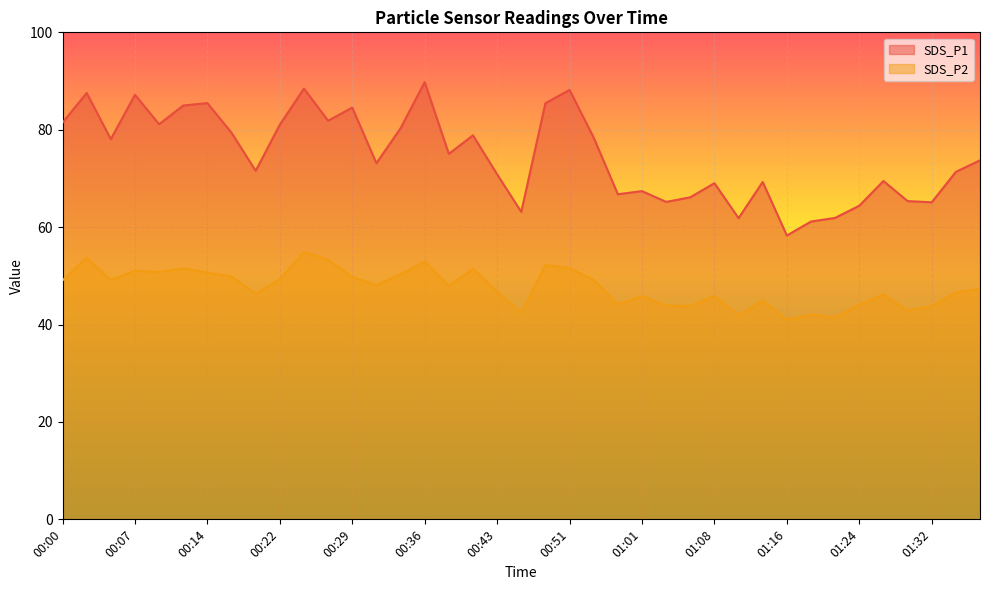

How many interior local peaks does the SDS_P1 series have?

12